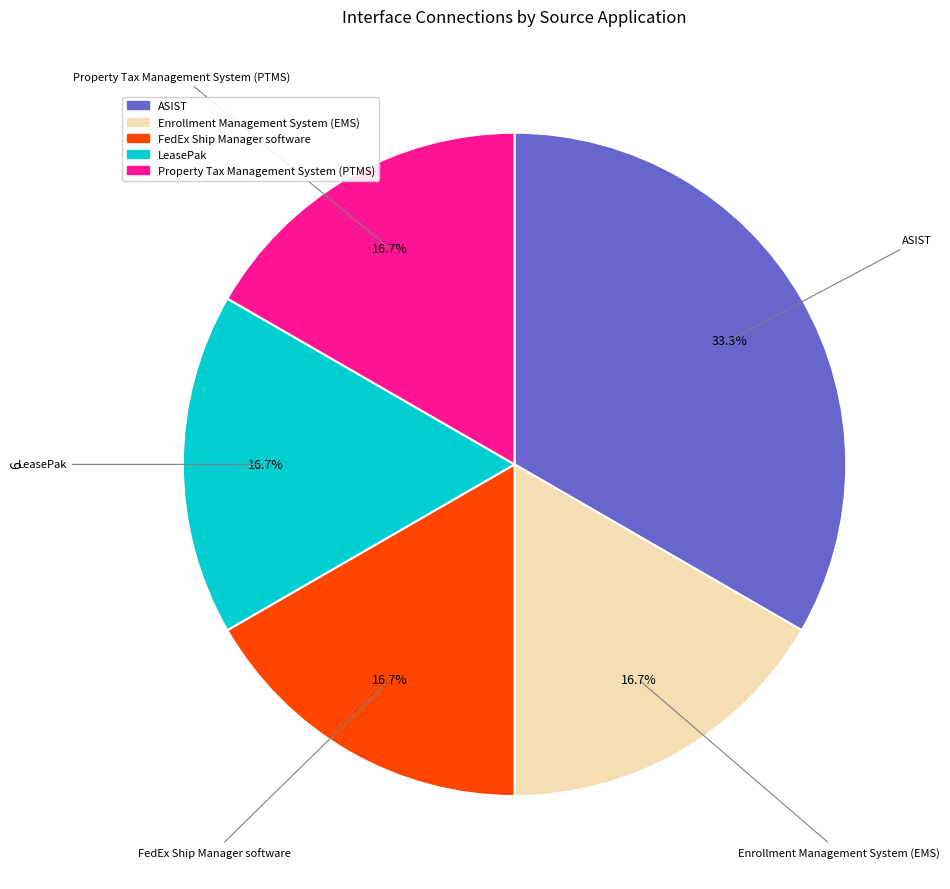

Which category has the biggest portion of the pie?

ASIST